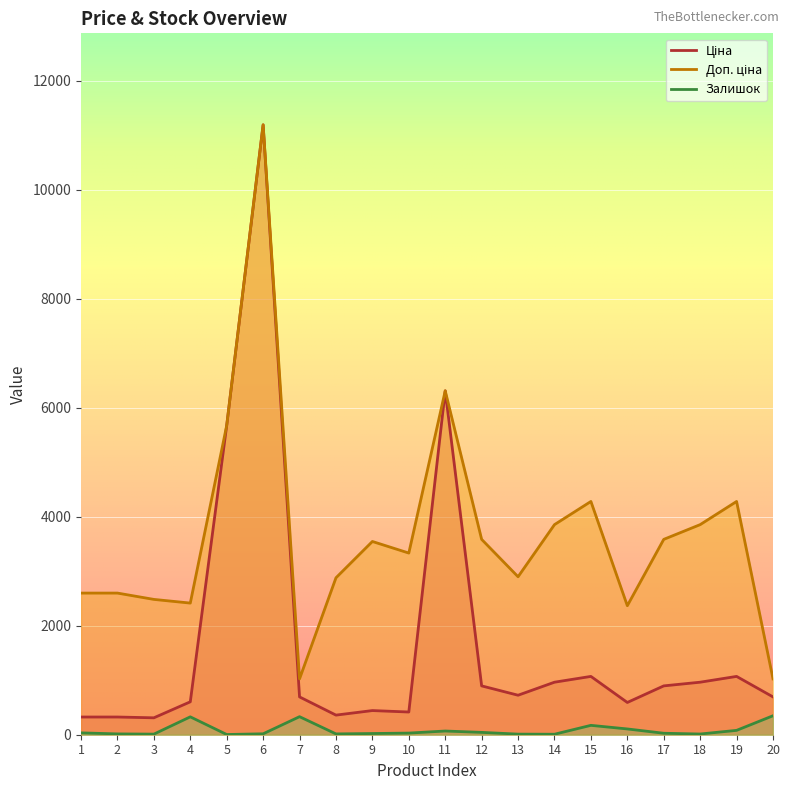

What is the total value across all series at 18?

4830.6